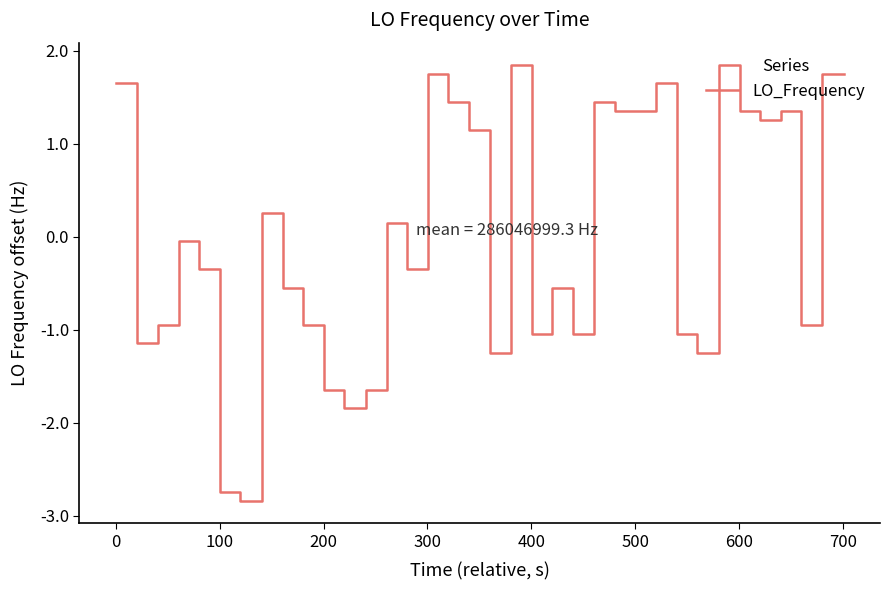

True or false: the data has more than 1 interior local peaks.

True